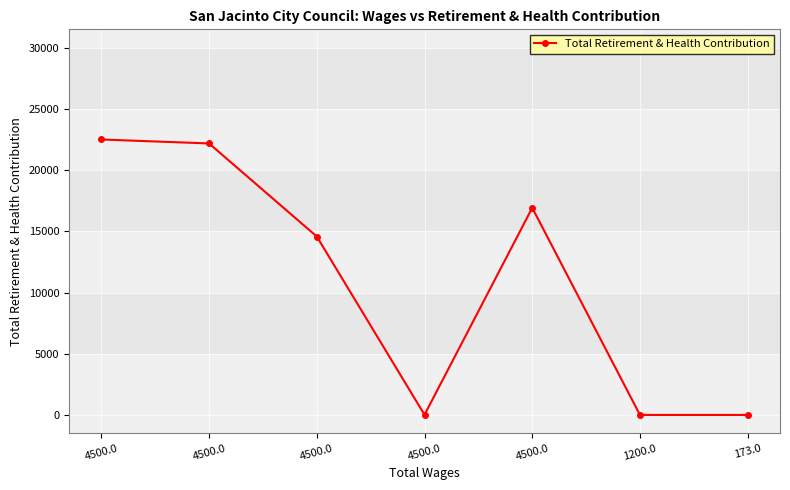

What is the value of the 3rd point from the left?

22501